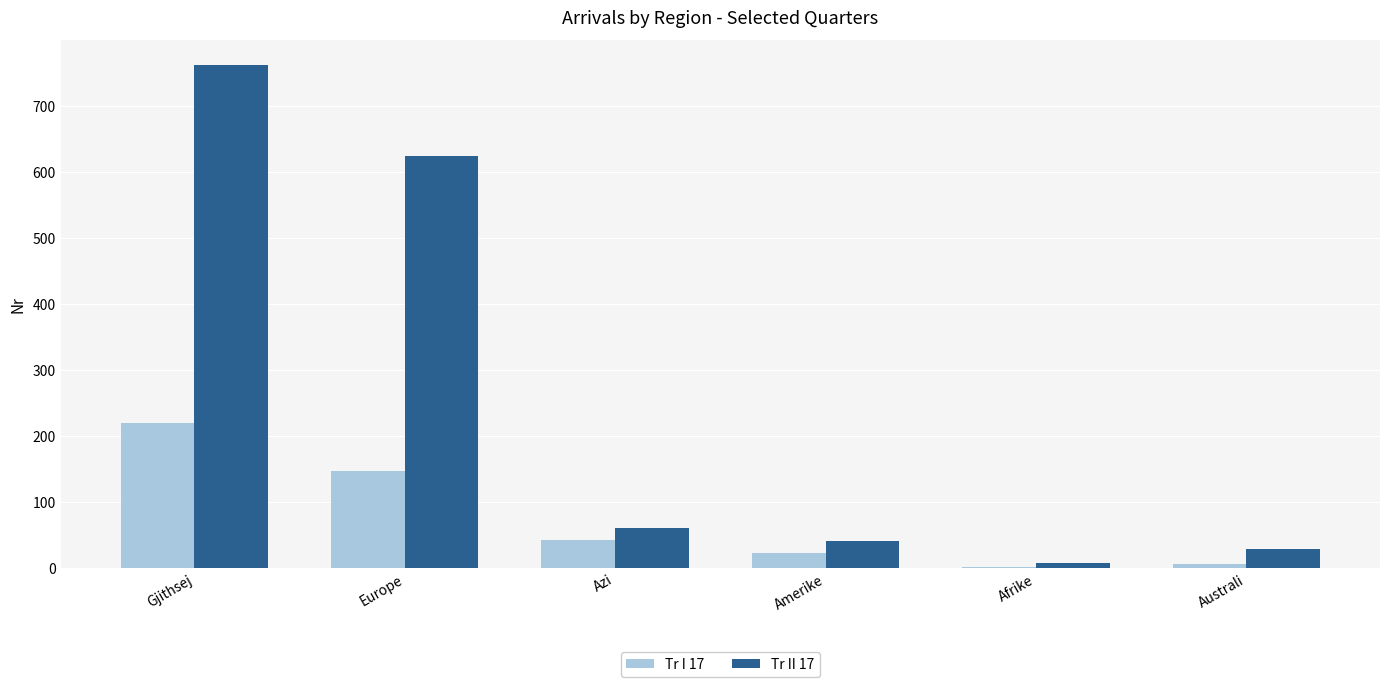

At which category is the sum across all series the highest?

Gjithsej